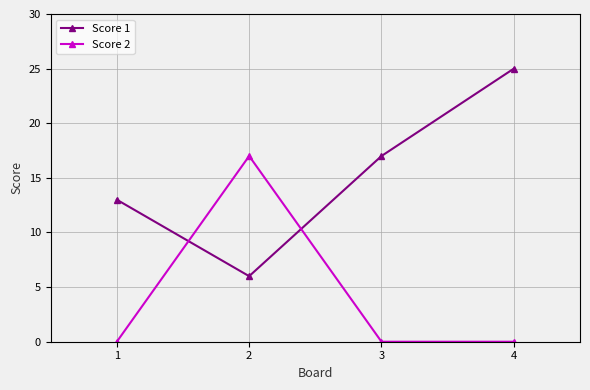

What is the sum of the Score 2 values at 1 and 2?

17